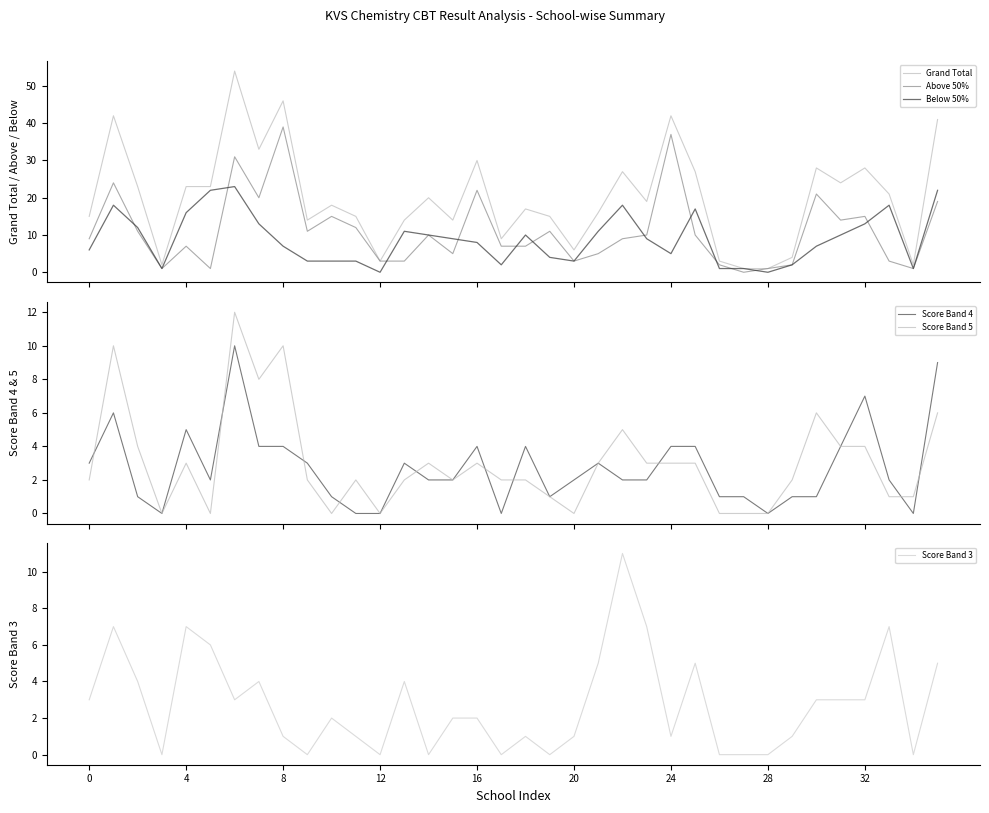

Does the chart display data point markers on the line(s)?

No